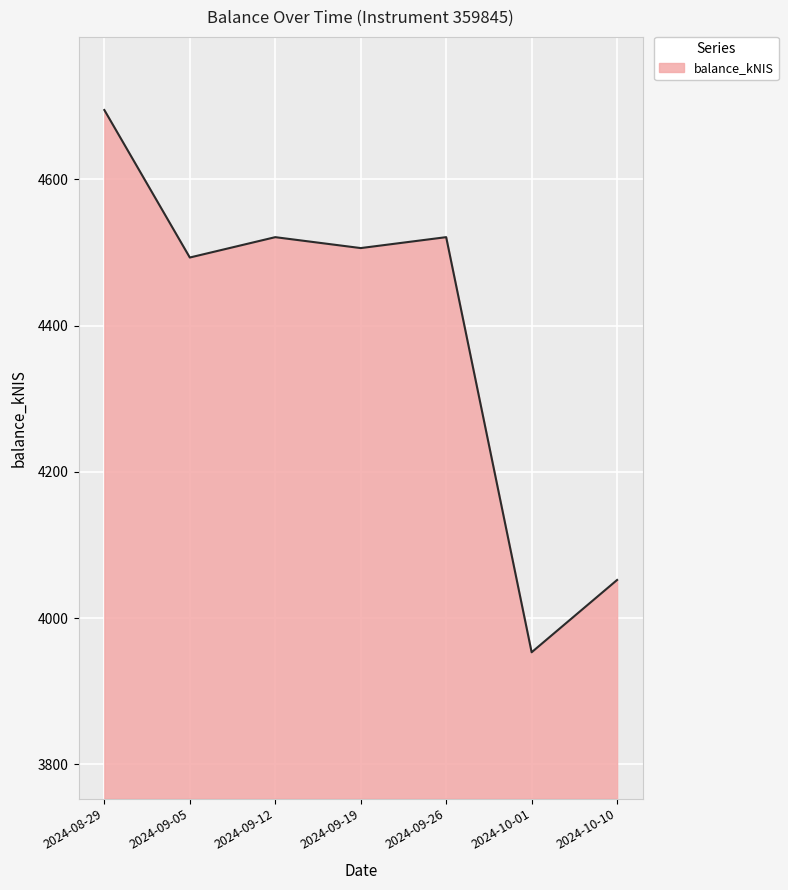

How many lines are shown in the chart?

1